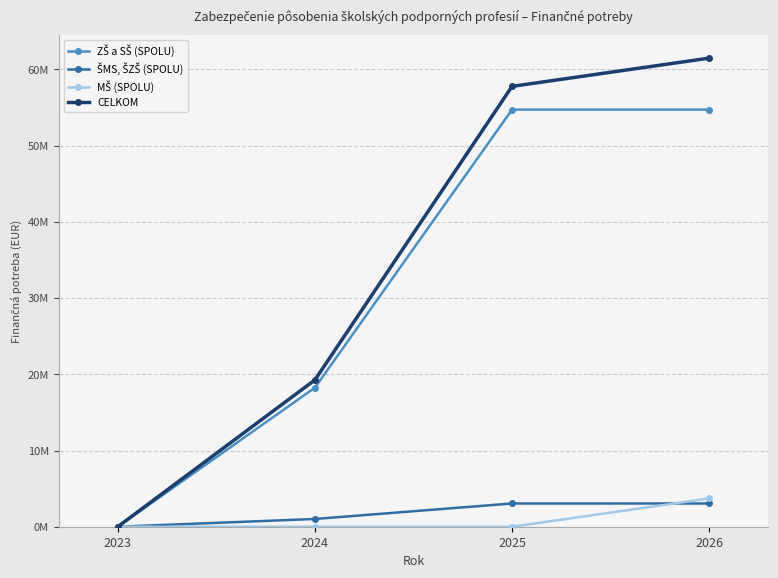

At how many categories does at least one series exceed 33217843?

2